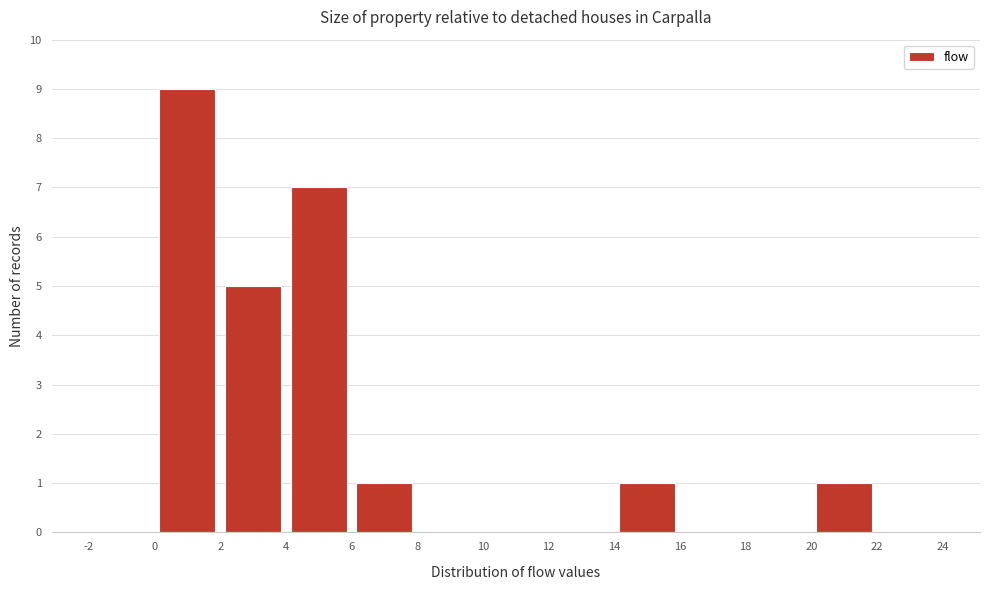

Reading left to right, list every bar in this chart as the range it spans on the x-axis followed by its height. The values are not printed on the chart, so give them approximately, as read against the axis.

-2 to 0: 0
0 to 2: 9
2 to 4: 5
4 to 6: 7
6 to 8: 1
8 to 10: 0
10 to 12: 0
12 to 14: 0
14 to 16: 1
16 to 18: 0
18 to 20: 0
20 to 22: 1
22 to 24: 0